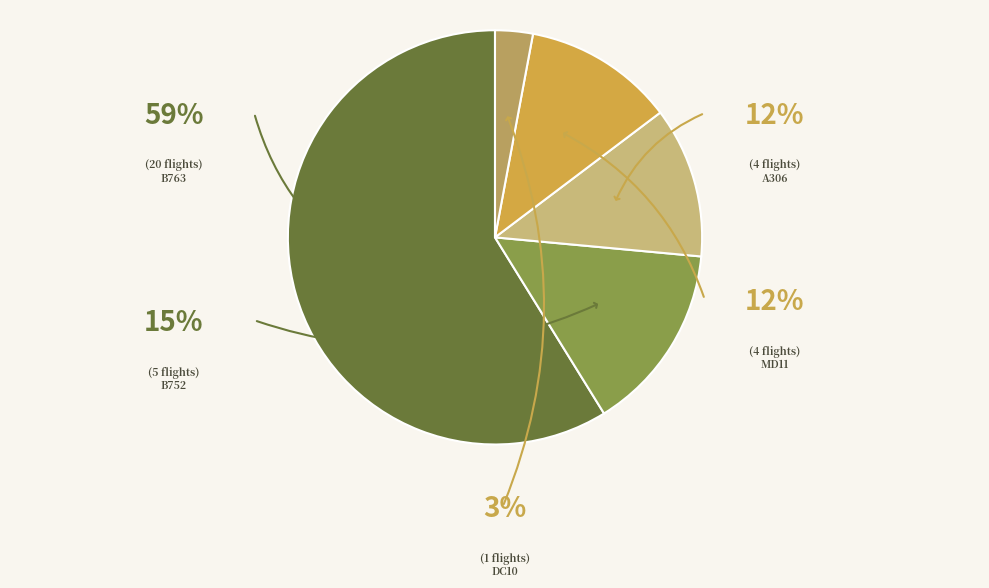

Which category accounts for the majority?

B763